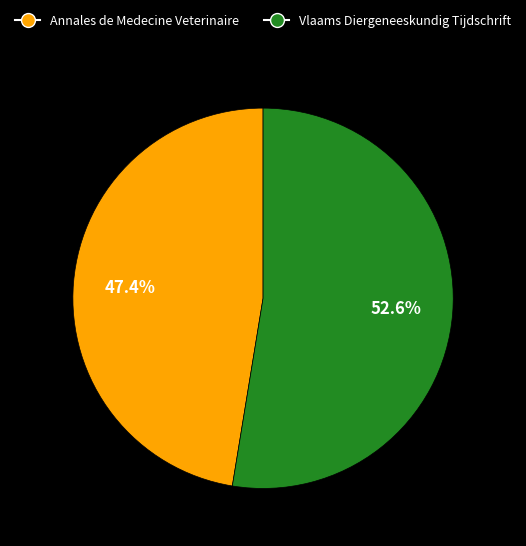

Between Vlaams Diergeneeskundig Tijdschrift and Annales de Medecine Veterinaire, which is larger?

Vlaams Diergeneeskundig Tijdschrift